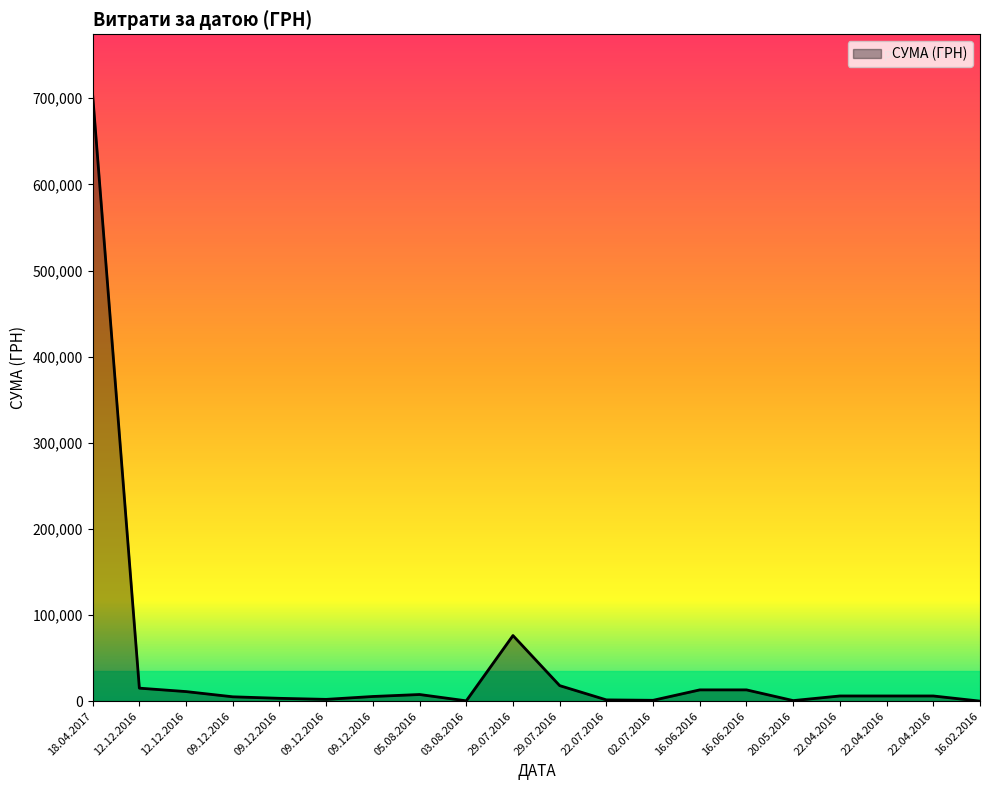

How many lines are shown in the chart?

1